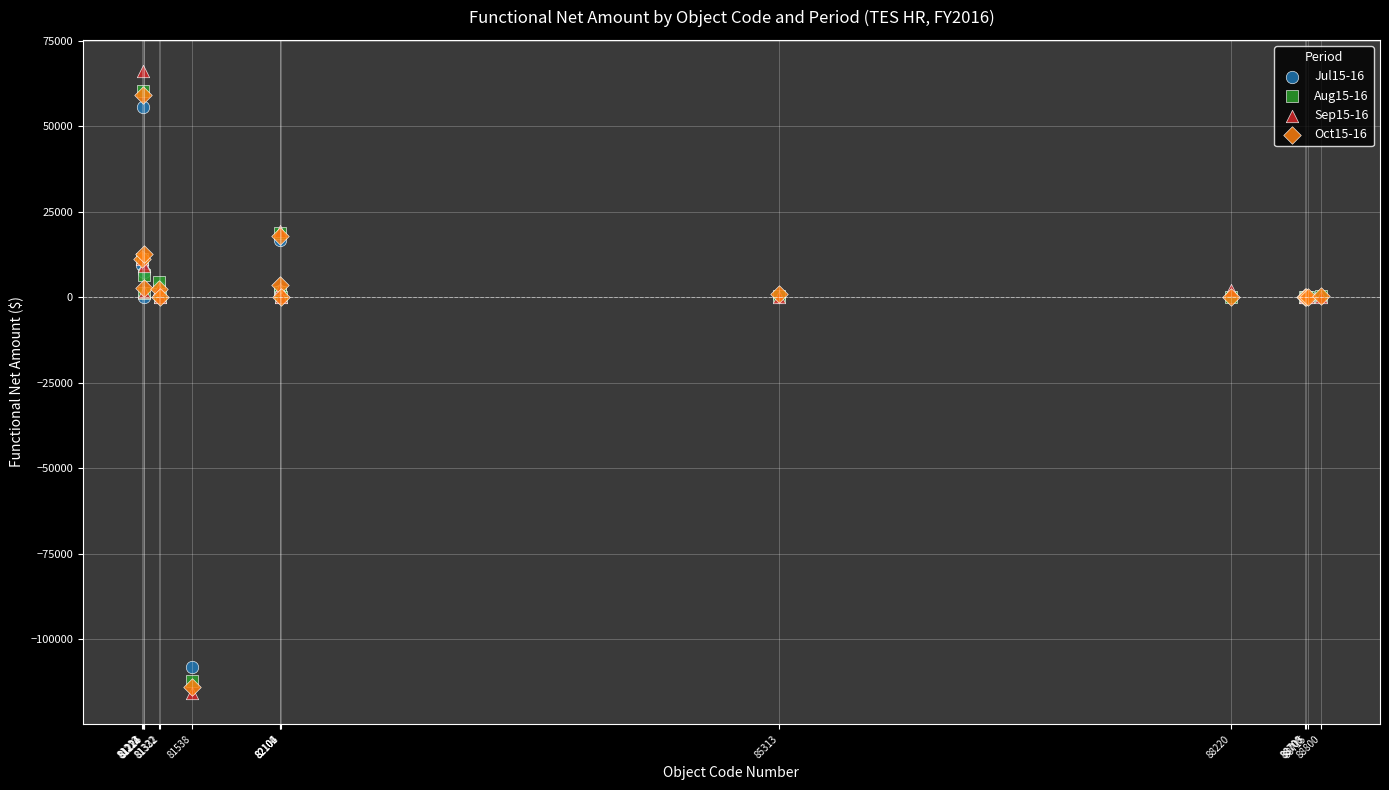

Which series reaches the minimum Y coordinate?

Sep15-16